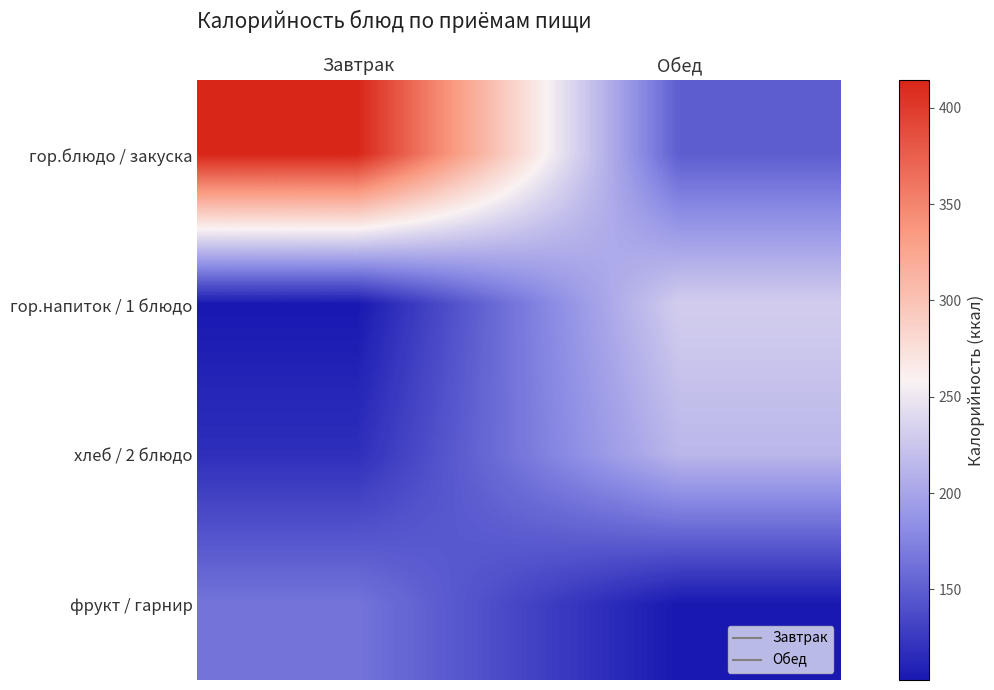

What is the minimum value shown in the chart?

103.0